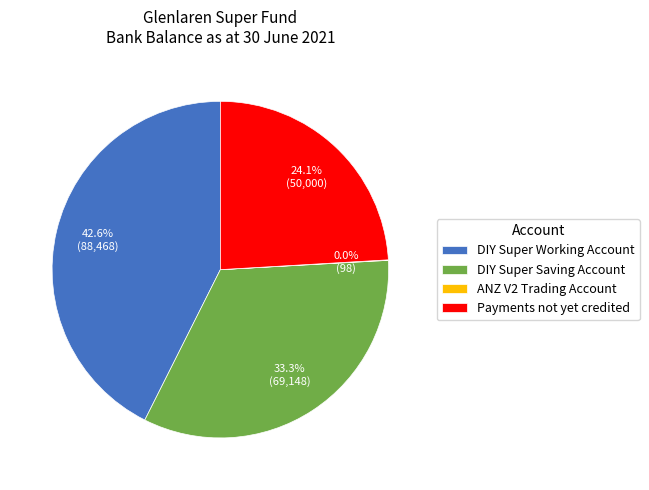

Is there any slice that represents more than half of the pie?

No